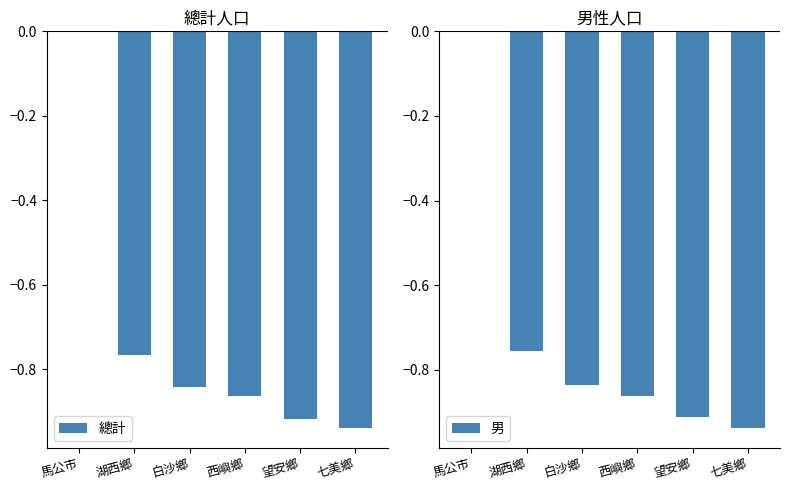

Does the chart contain stacked bars?

No